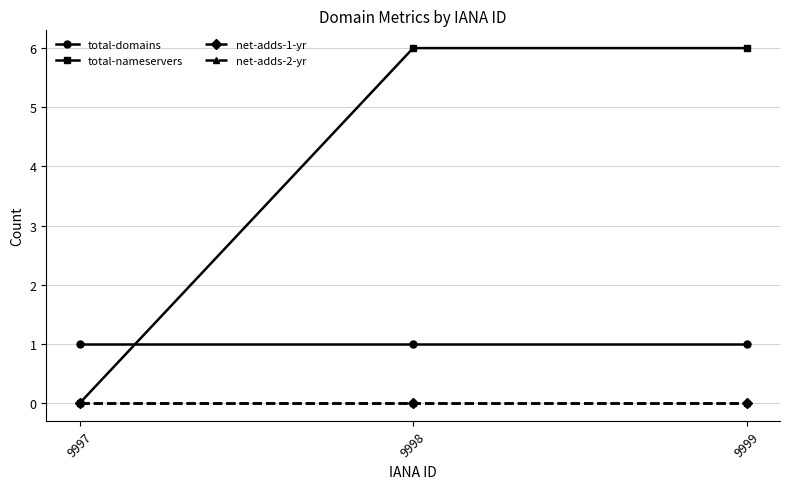

Between 9998 and 9997, which is larger?

9998